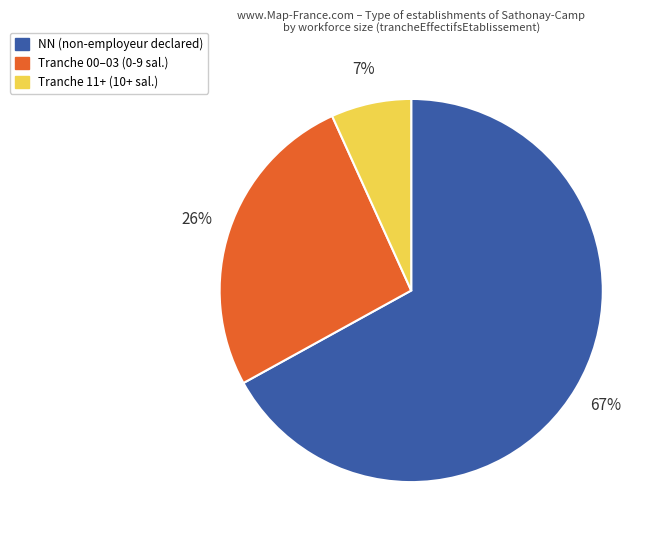

Which has a higher value, Tranche 00–03 (0-9 sal.) or Tranche 11+ (10+ sal.)?

Tranche 00–03 (0-9 sal.)